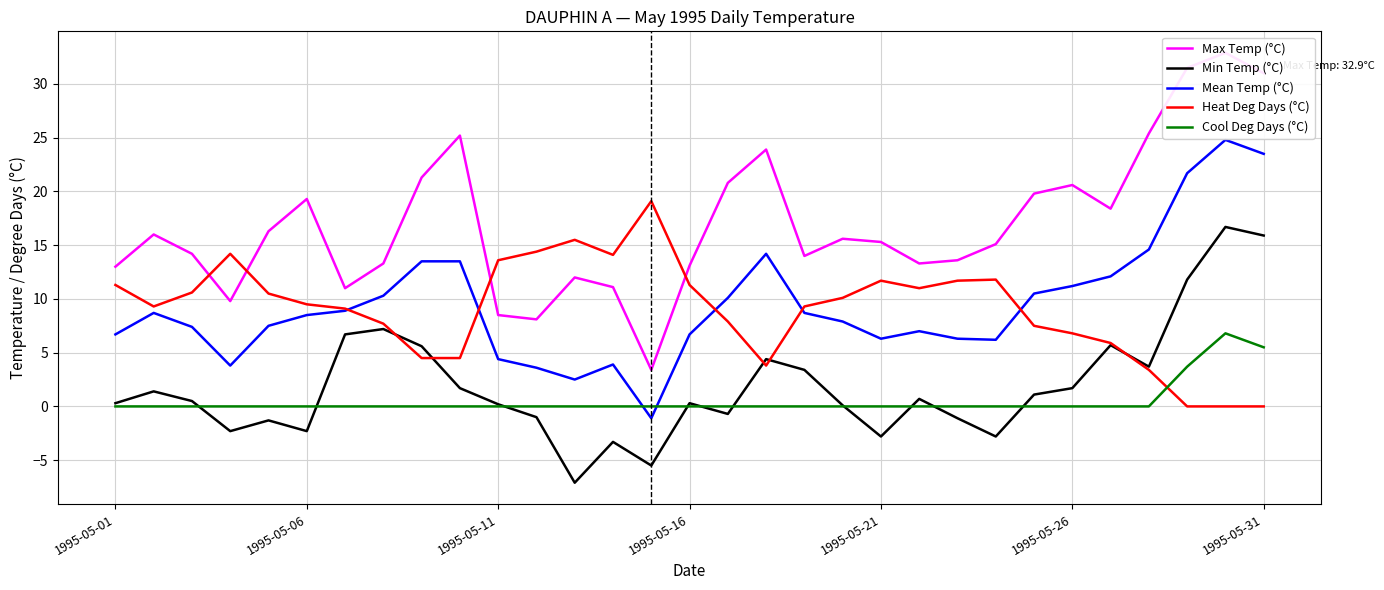

What is the difference between the maximum and minimum values in the Heat Deg Days (°C) series?

19.1